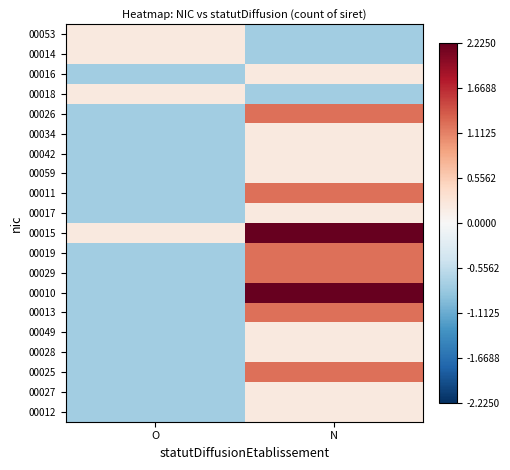

Reading left to right, list all the values displayed in this chart.

00053: O=0.2	N=-0.8
00014: O=0.2	N=-0.8
00016: O=-0.8	N=0.2
00018: O=0.2	N=-0.8
00026: O=-0.8	N=1.2
00034: O=-0.8	N=0.2
00042: O=-0.8	N=0.2
00059: O=-0.8	N=0.2
00011: O=-0.8	N=1.2
00017: O=-0.8	N=0.2
00015: O=0.2	N=2.2
00019: O=-0.8	N=1.2
00029: O=-0.8	N=1.2
00010: O=-0.8	N=2.2
00013: O=-0.8	N=1.2
00049: O=-0.8	N=0.2
00028: O=-0.8	N=0.2
00025: O=-0.8	N=1.2
00027: O=-0.8	N=0.2
00012: O=-0.8	N=0.2